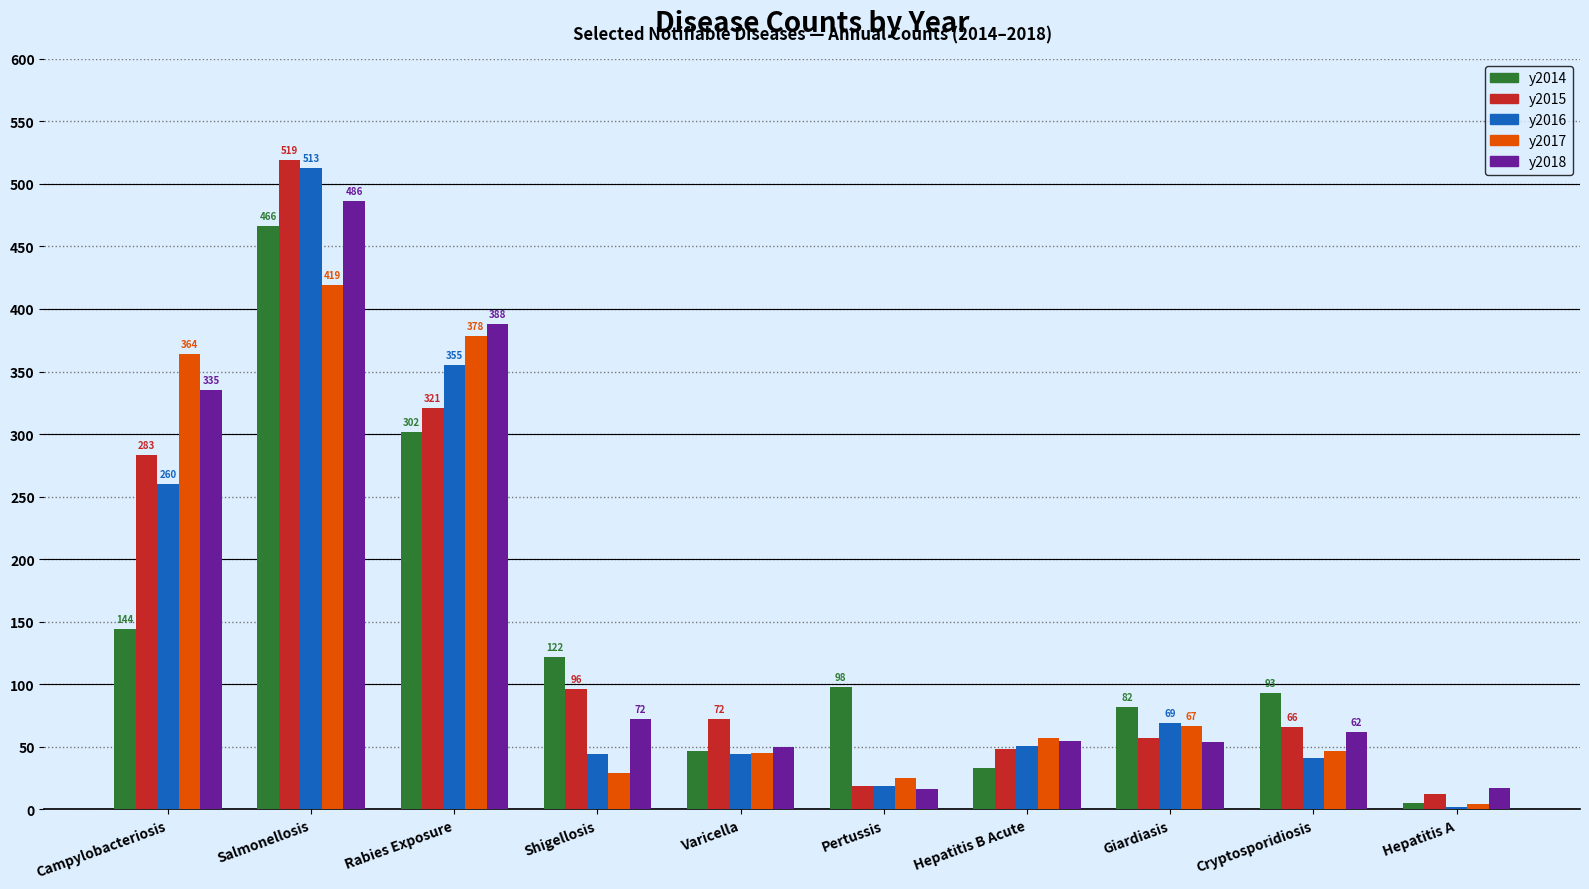

What is the spread (max minus min) of values at Campylobacteriosis?

220